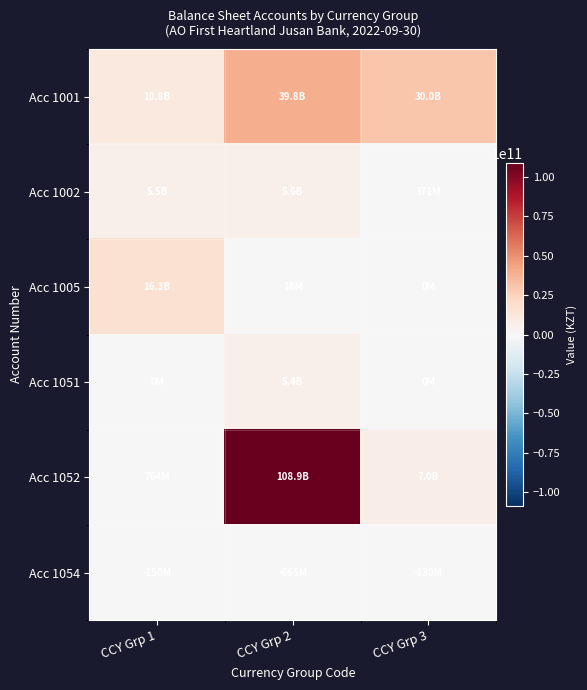

Between CCY Grp 1 and CCY Grp 2, which is larger?

CCY Grp 2